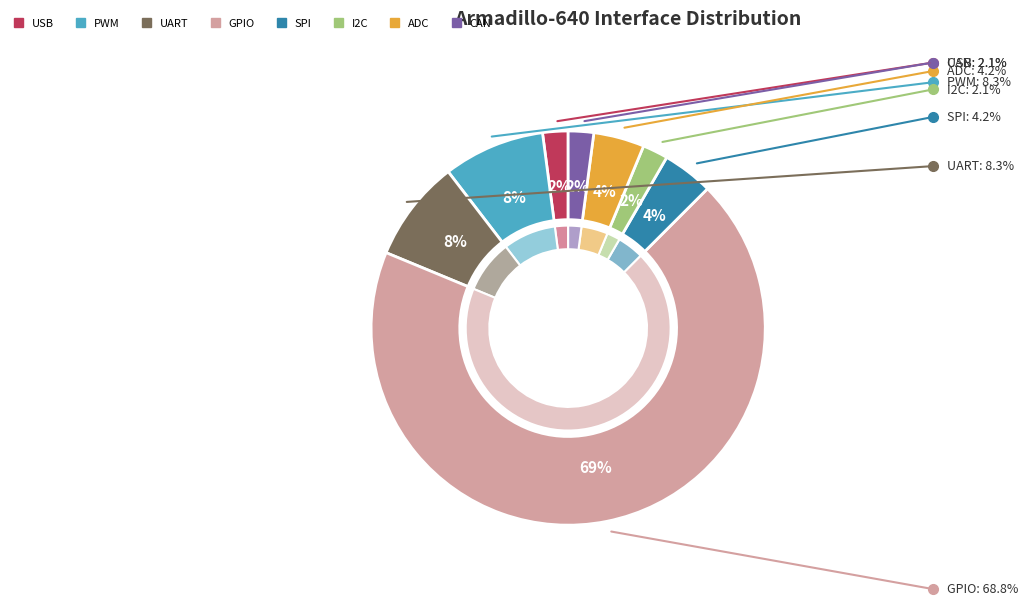

To the nearest percent, what is the average slice percentage?

12%